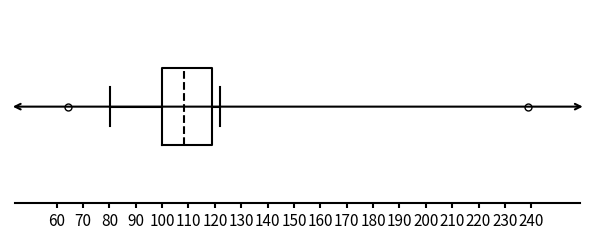

Transcribe this box plot: give where the median line is, the range the box spans, and where the two whiskers end, as read against the x-axis. The values are not printed on the chart, so give them approximately, as read against the axis.

median 108, box 100 to 119, whiskers 80 to 122